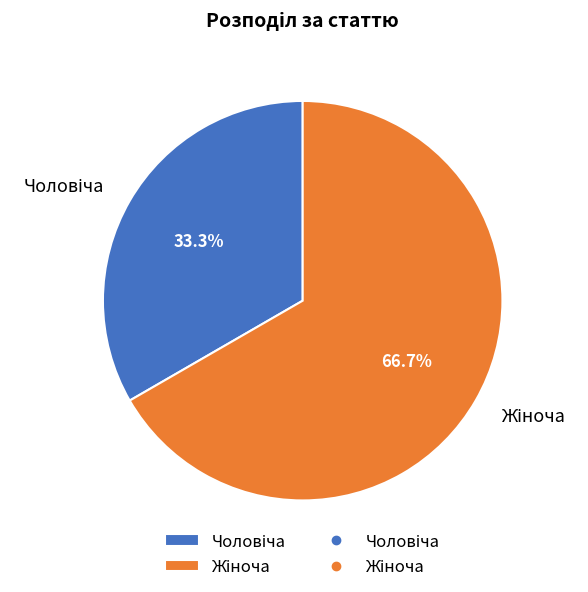

Does any single category account for the majority?

Yes